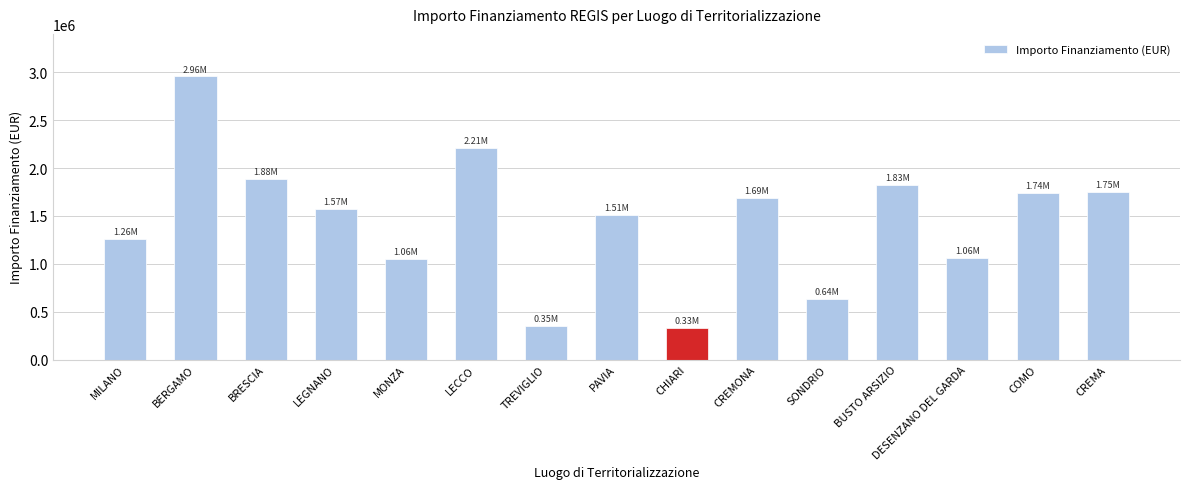

How many bars are there in total?

15